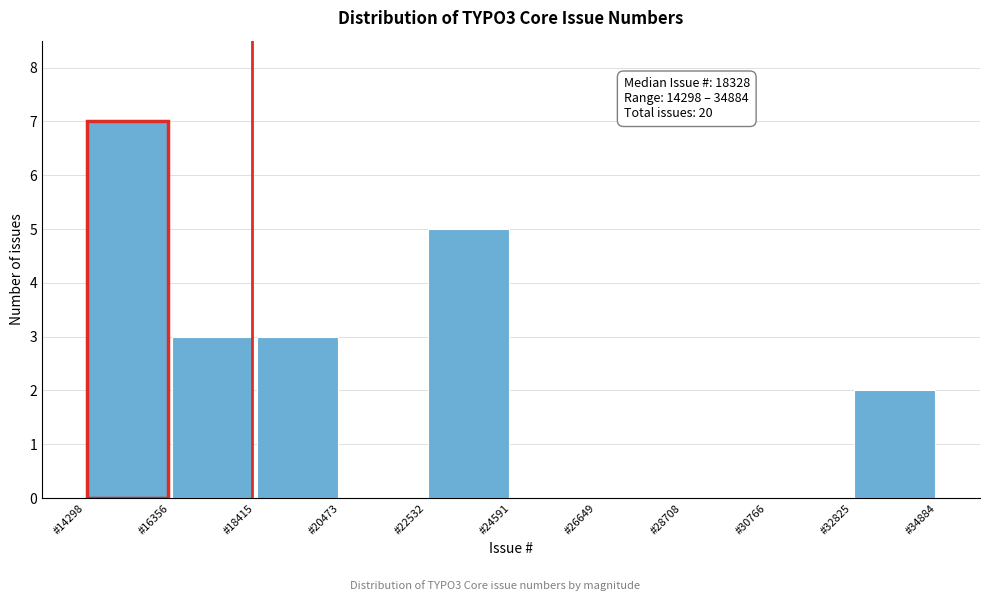

Which range on the x-axis has the tallest bar?

14500 to 16500